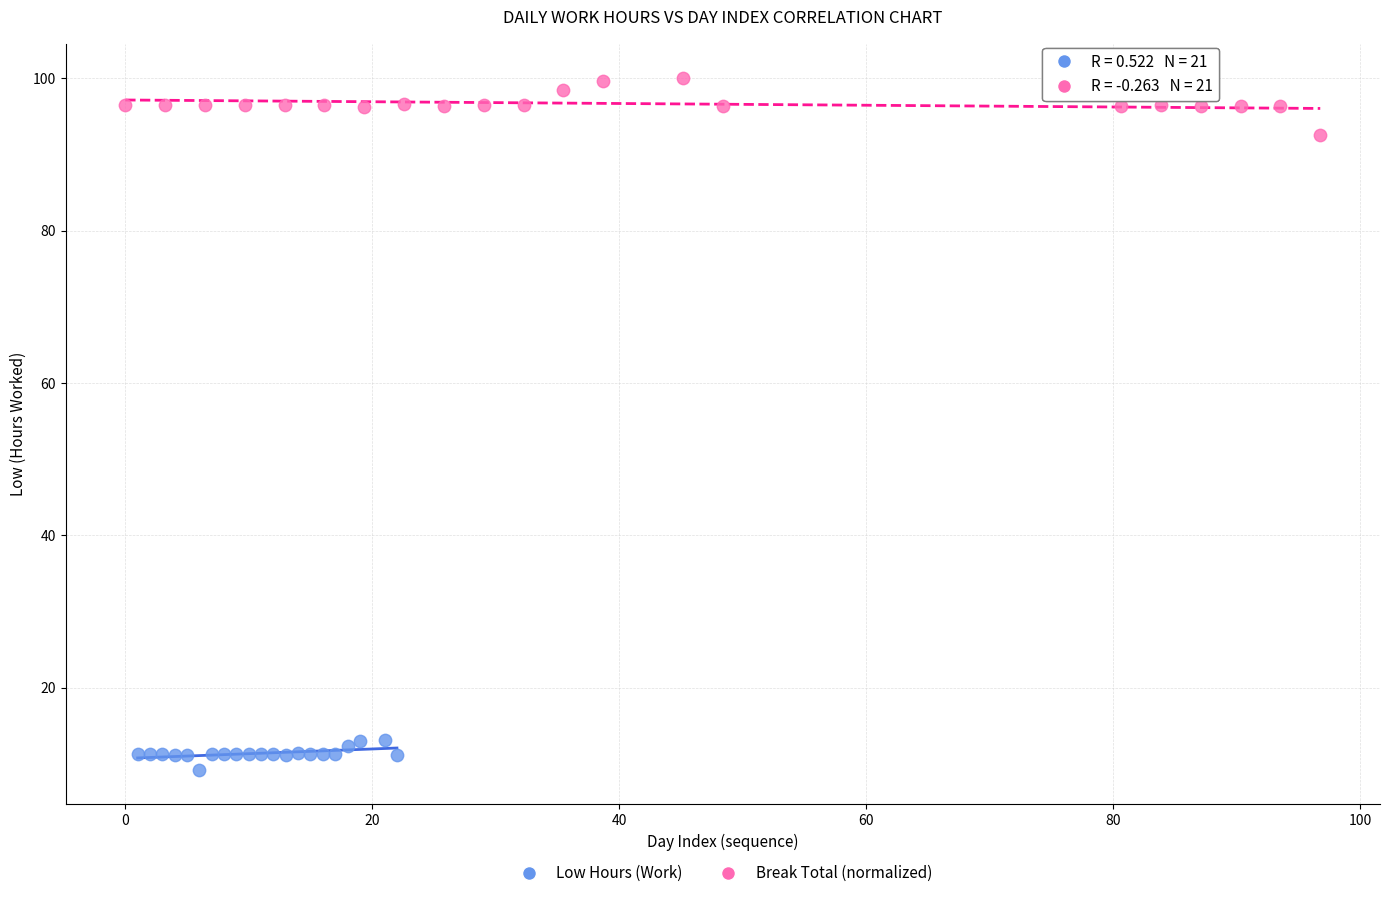

Which series contains the highest Y value?

Break Total (normalized)